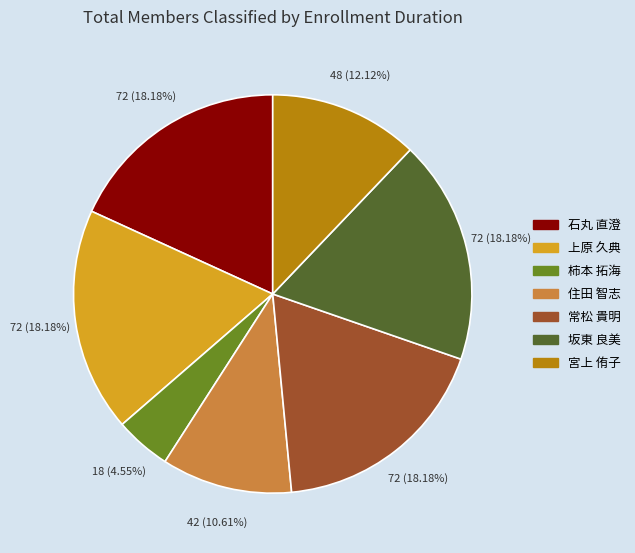

To the nearest percent, what is the difference between the largest and smallest slice percentages?

14%